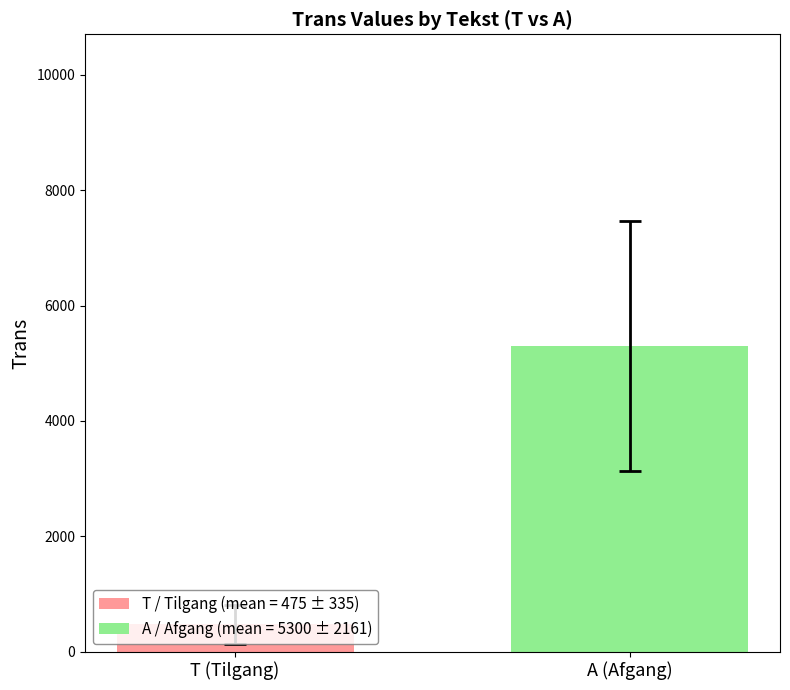

What is the minimum value shown in the chart?

474.8